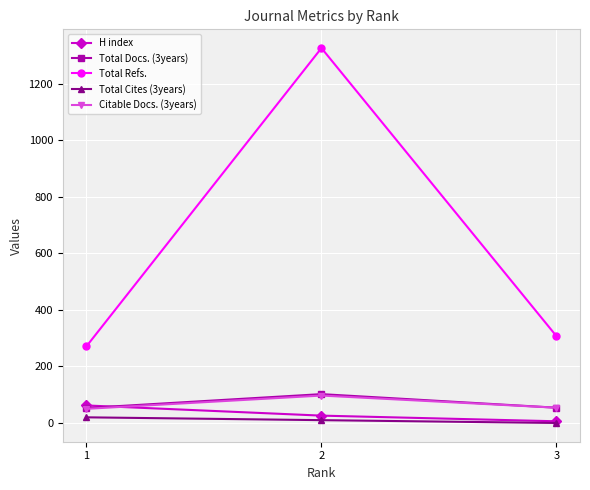

Rank the categories by Total Refs. value from highest to lowest.

2, 3, 1